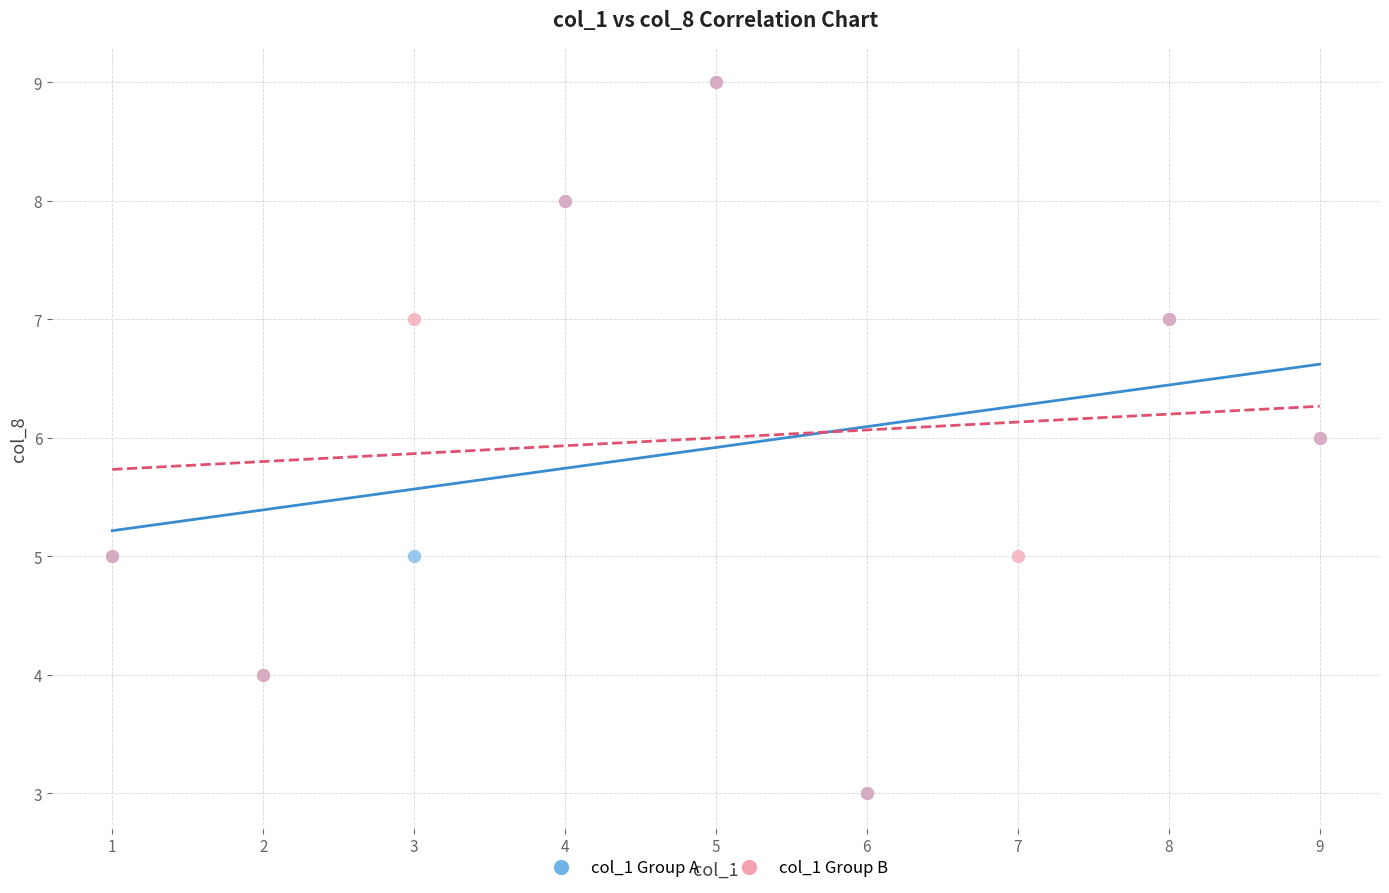

What are all the series names shown in the legend?

col_1 Group A, col_1 Group B